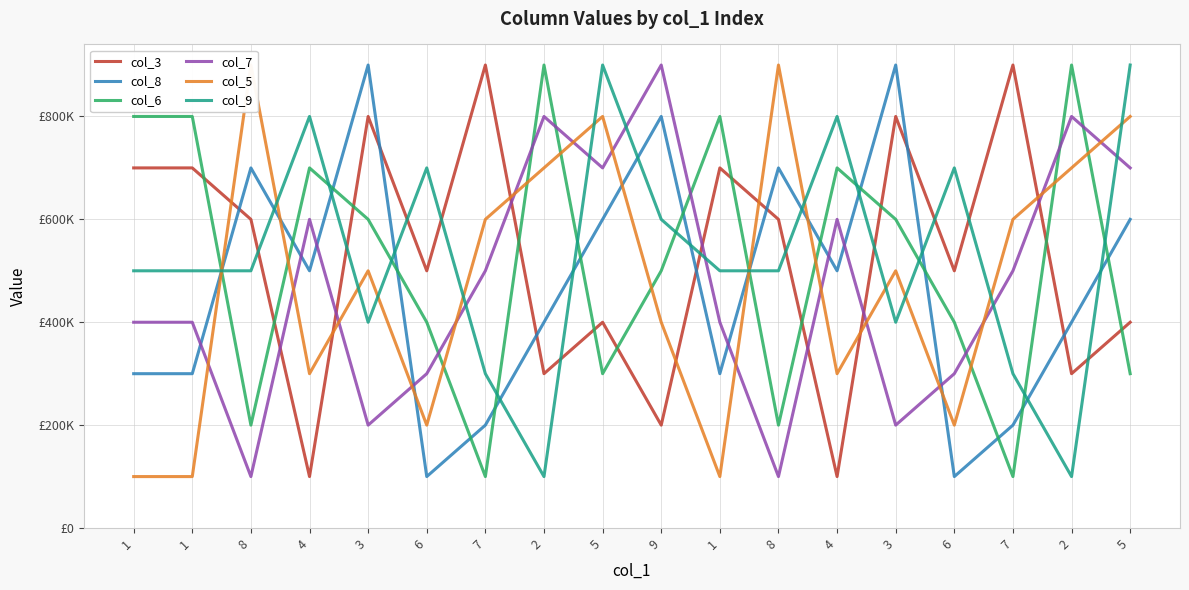

At how many categories does at least one series exceed 128172?

18